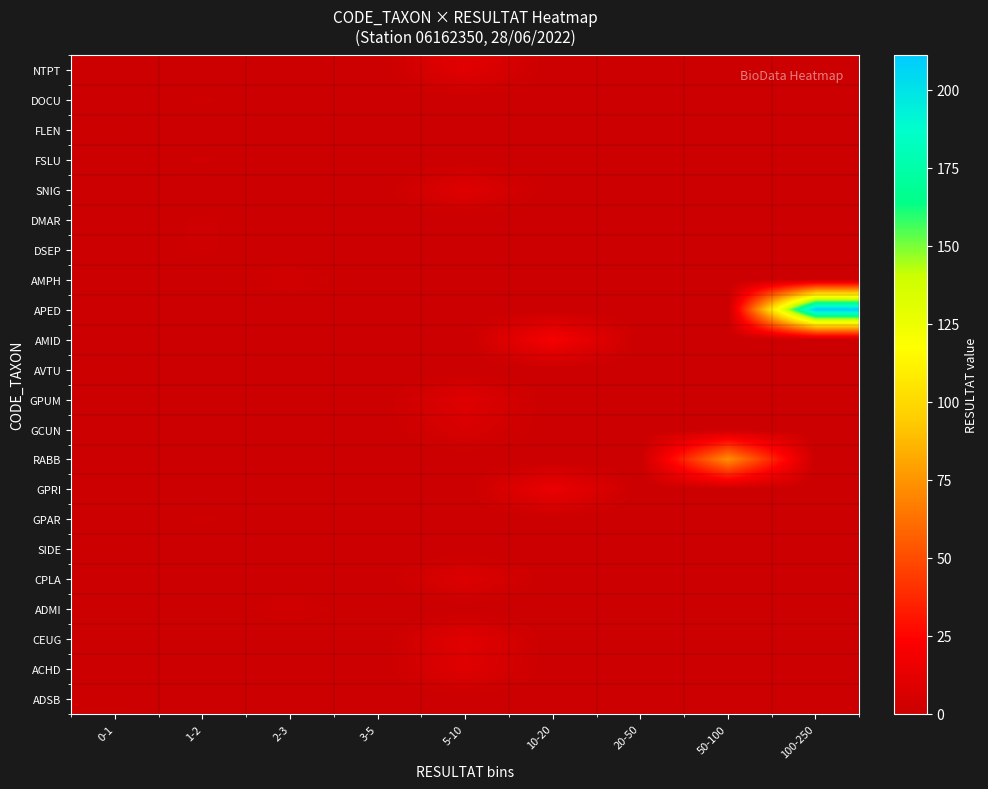

Which series has the largest total across all categories?

APED